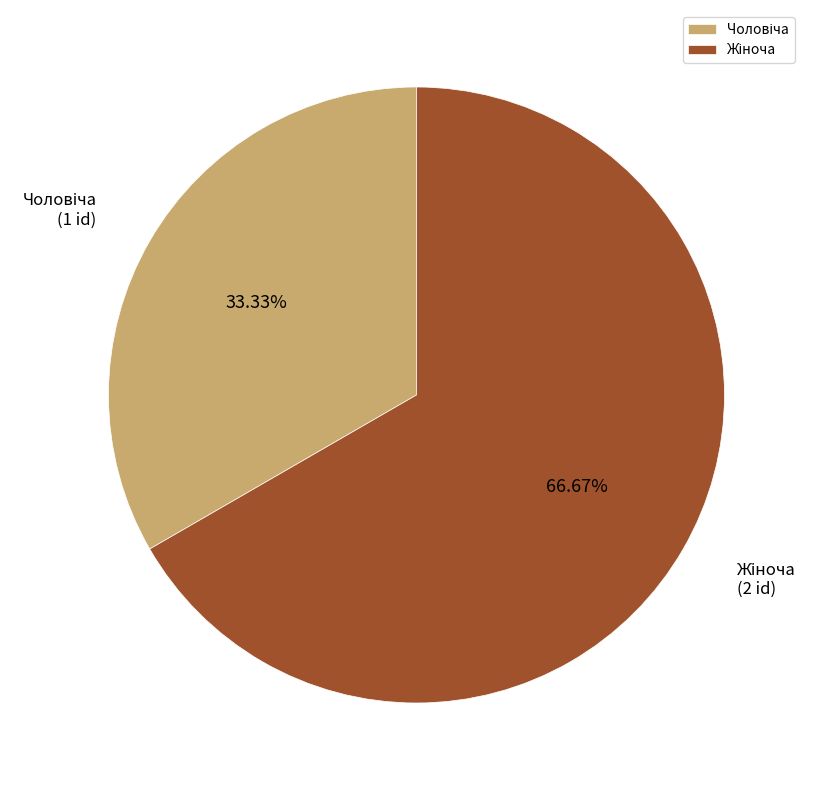

Is there any slice that represents more than half of the pie?

Yes